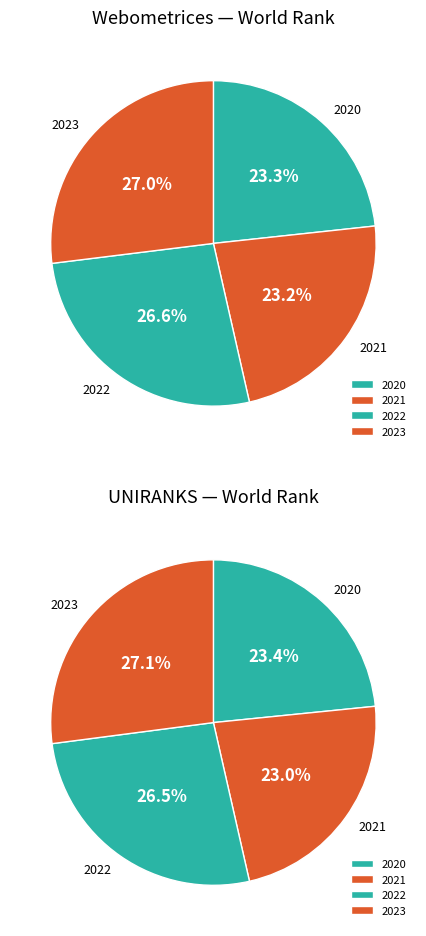

Between 2020 and 2022, which is larger?

2022